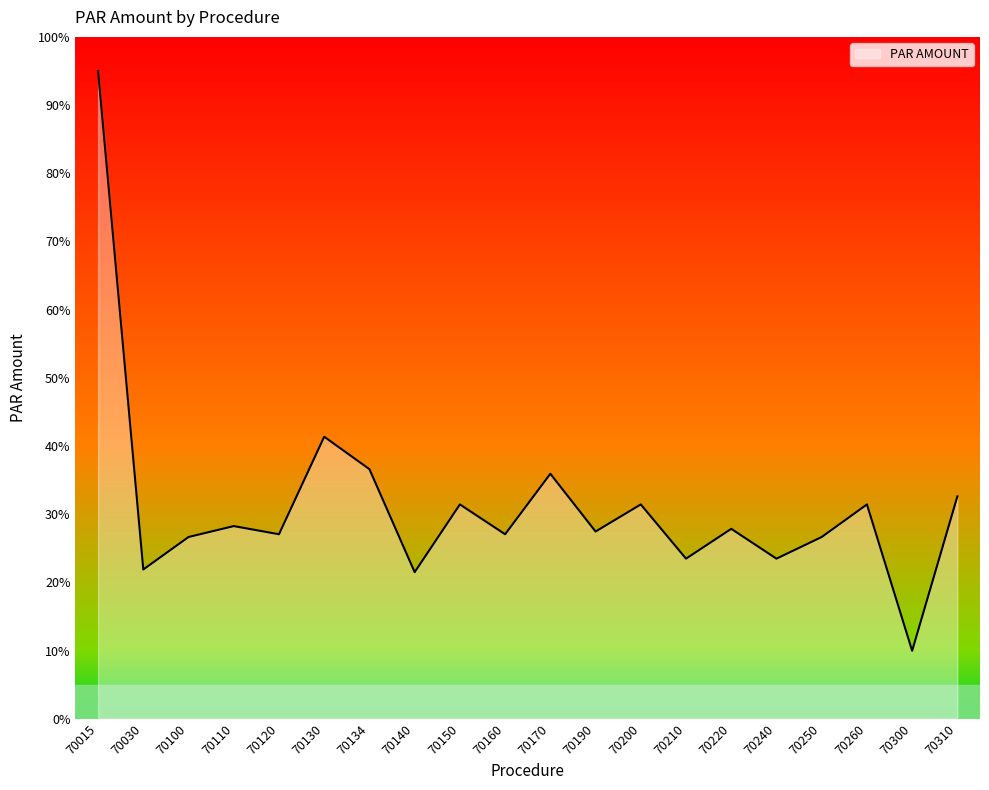

What is the smallest value displayed?

10.0